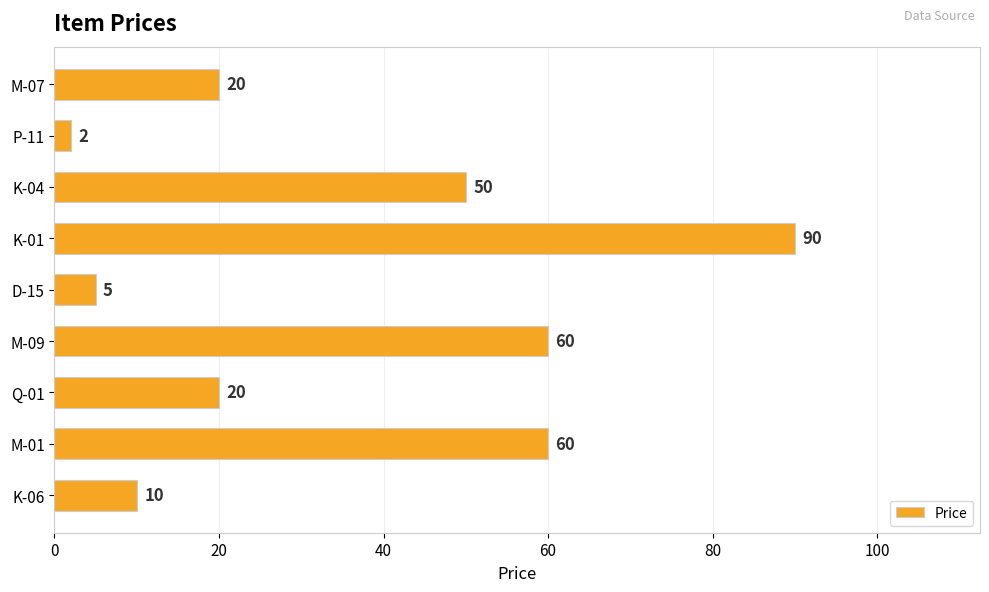

Is it true that the value at M-09 is 101?

False